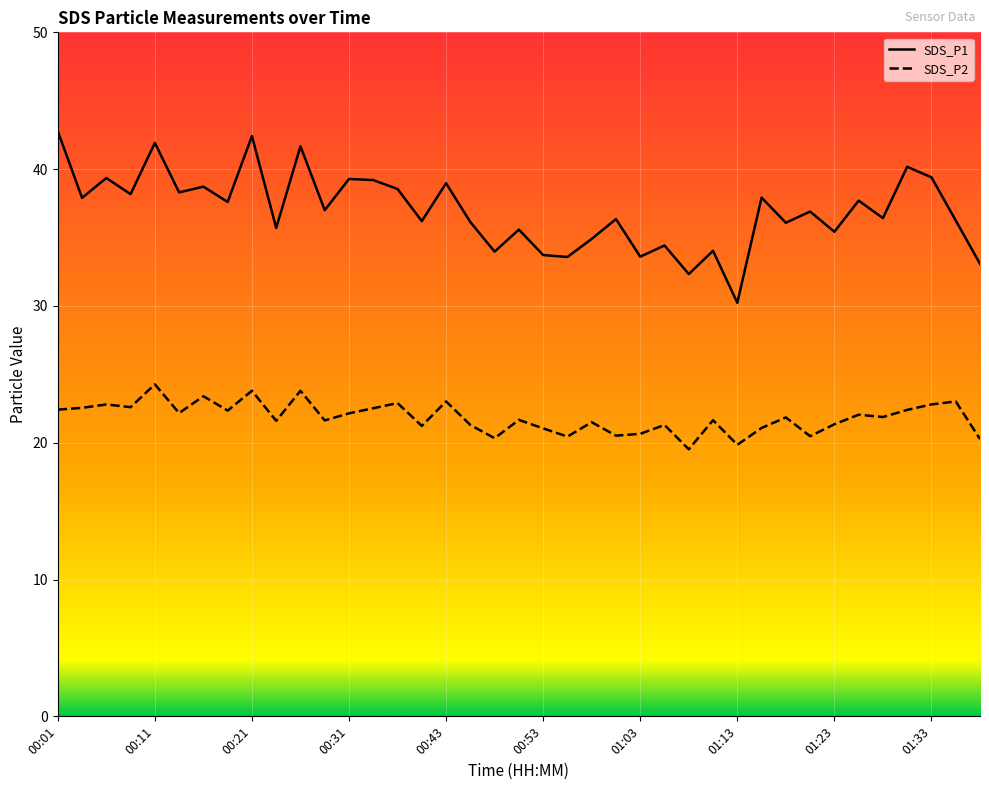

How many values in the SDS_P1 series exceed 36?

26